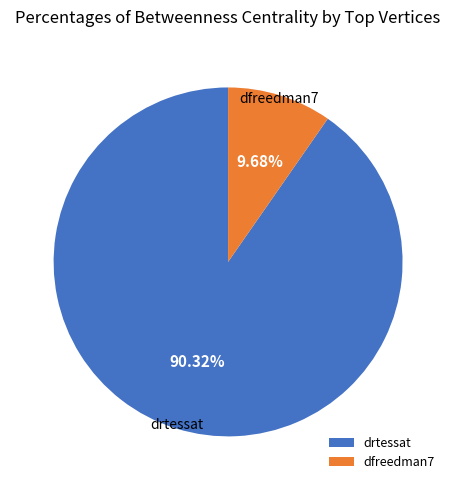

To the nearest percent, what is the average slice percentage?

50%